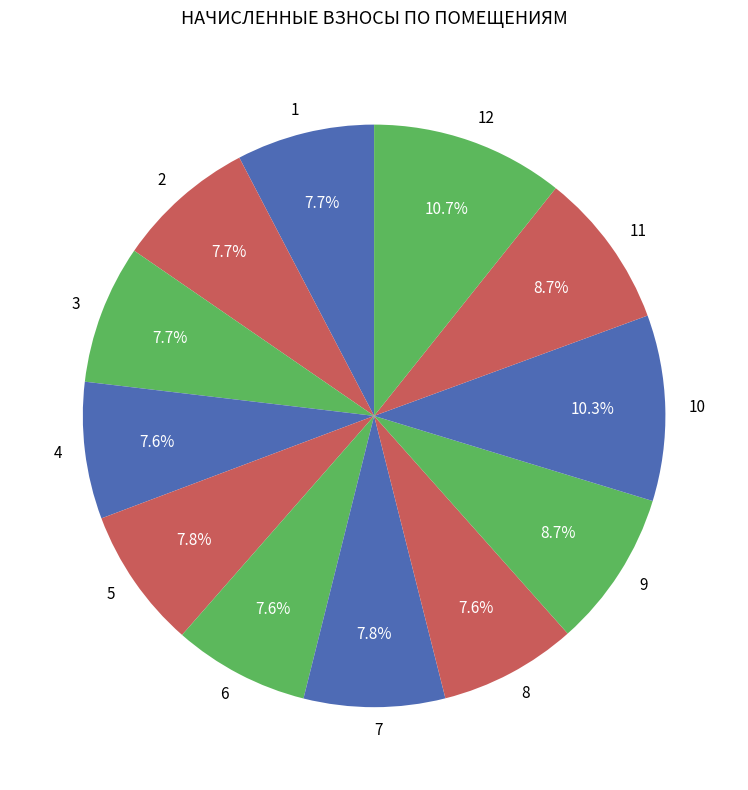

Is there a majority slice in this chart?

No